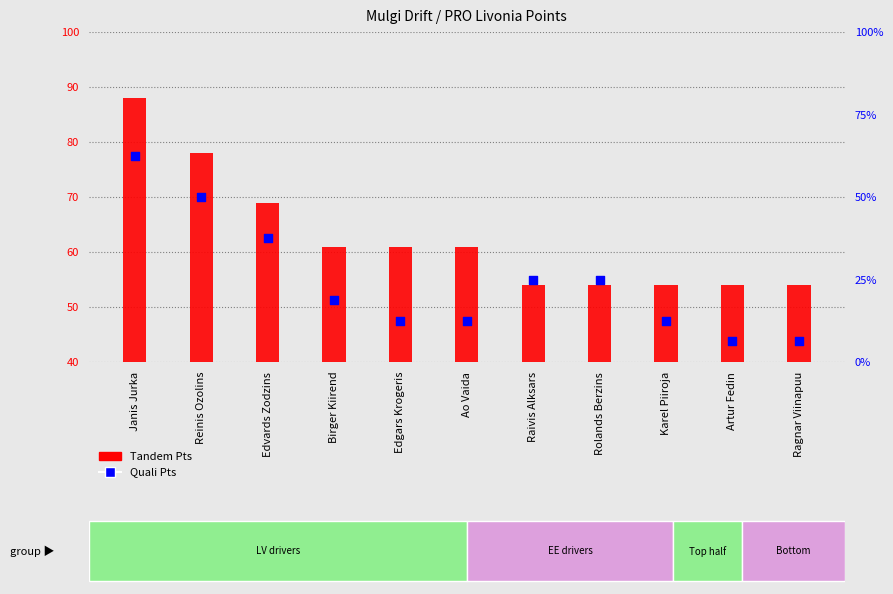

Which series has the widest spread of Y values?

Tandem Pts